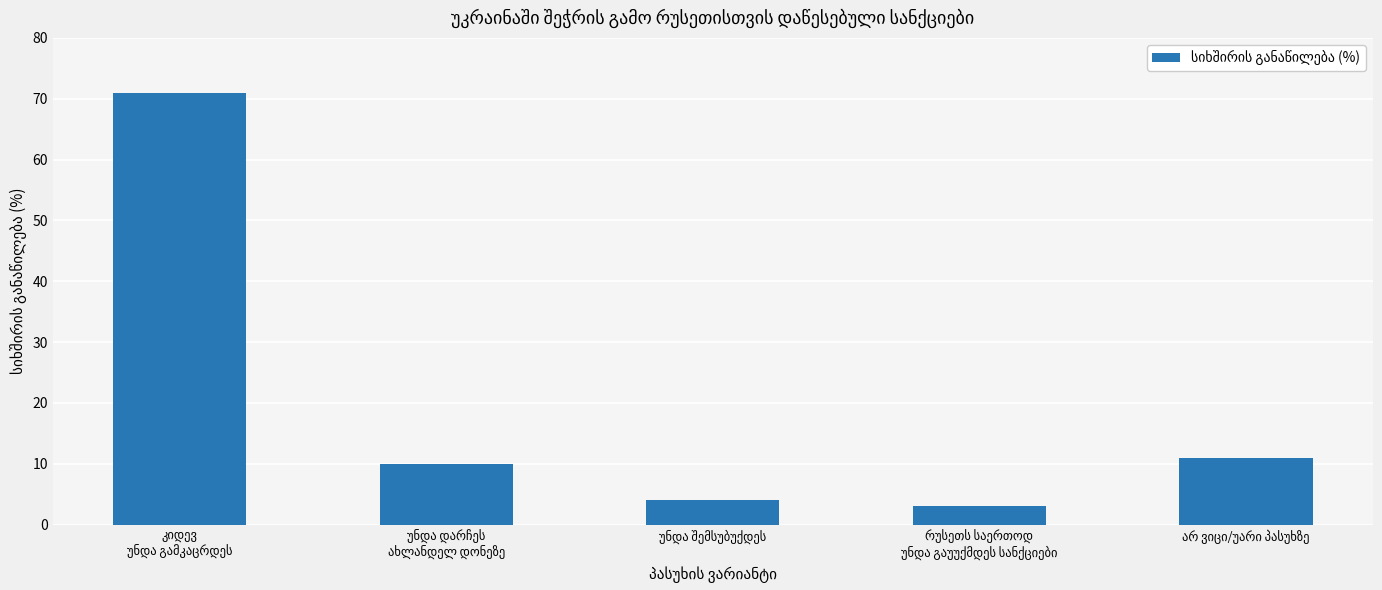

How many bars are there in total?

5